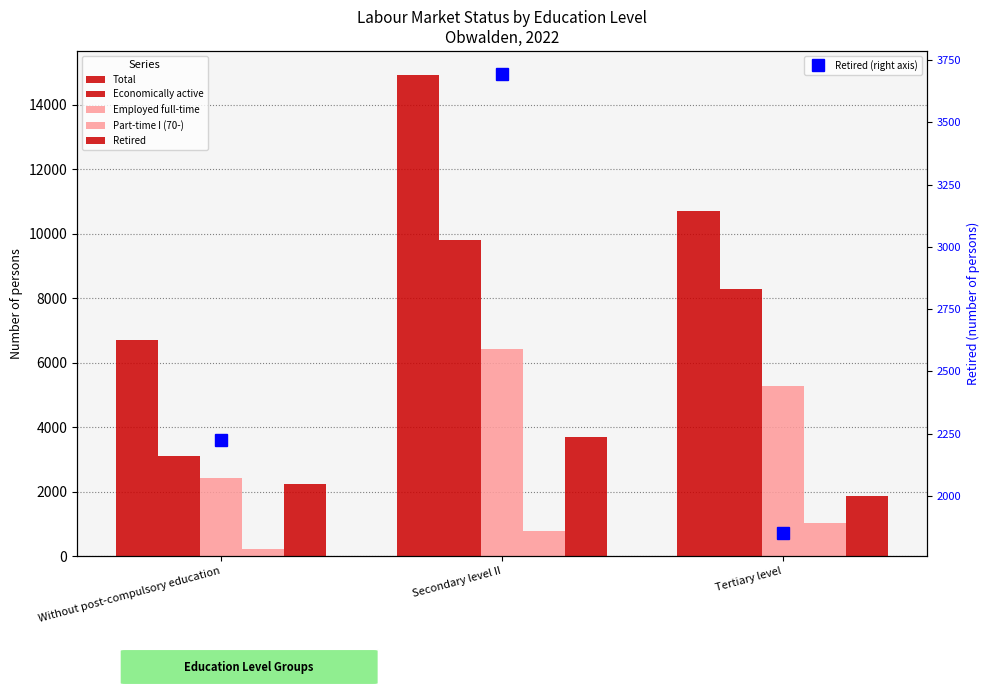

Rank the series at Secondary level II from highest to lowest value.

Total, Economically active, Employed full-time, Retired, Retired (right axis), Part-time I (70-)